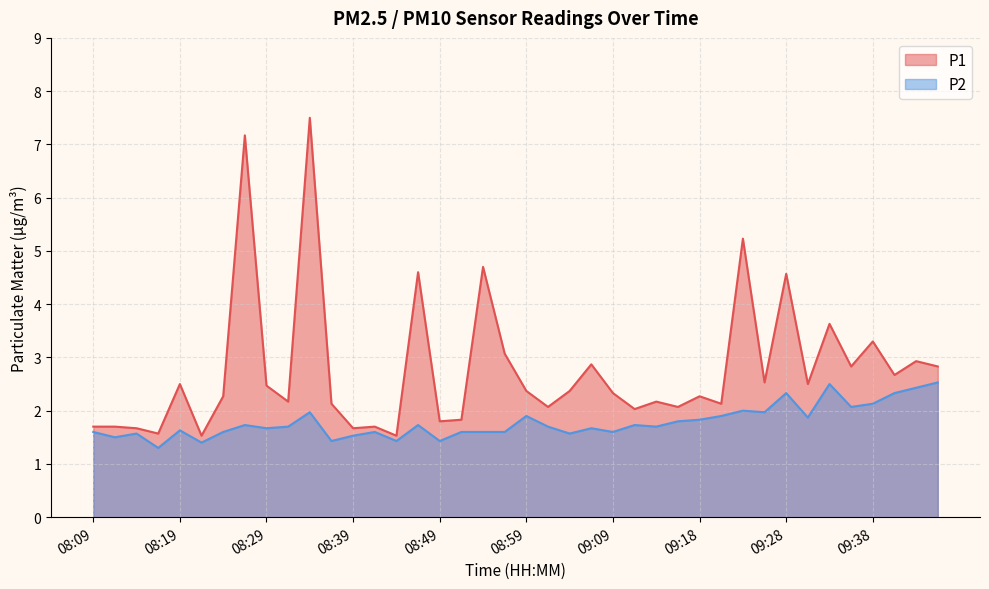

Which series changed the most between 09:11 and 09:23?

P1